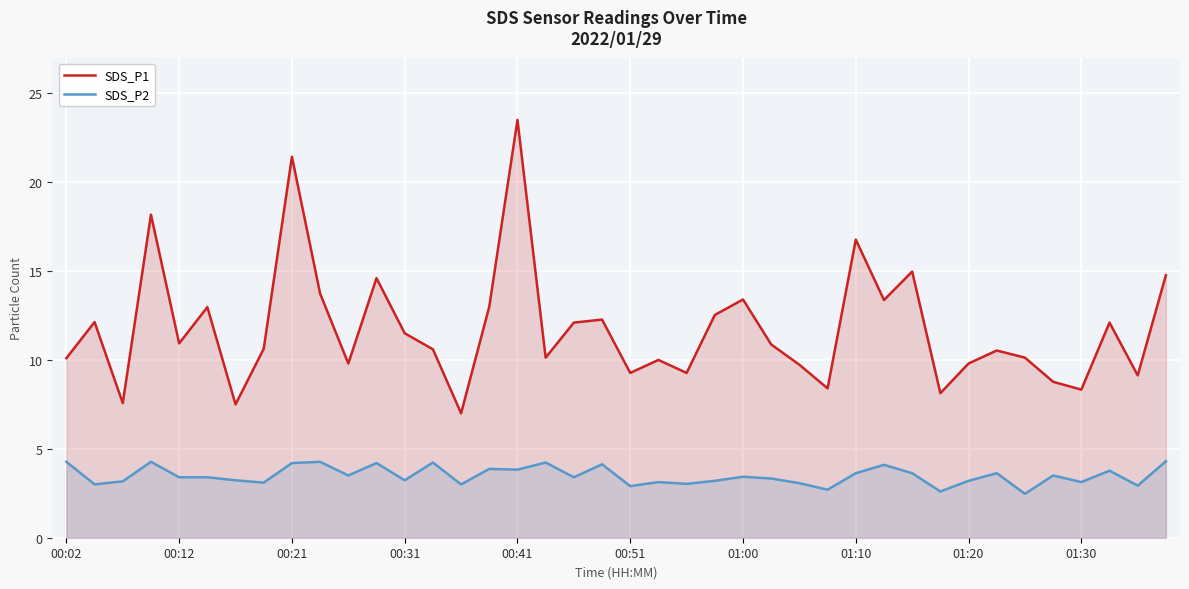

Which series changed the most between 00:51 and 01:00?

SDS_P1